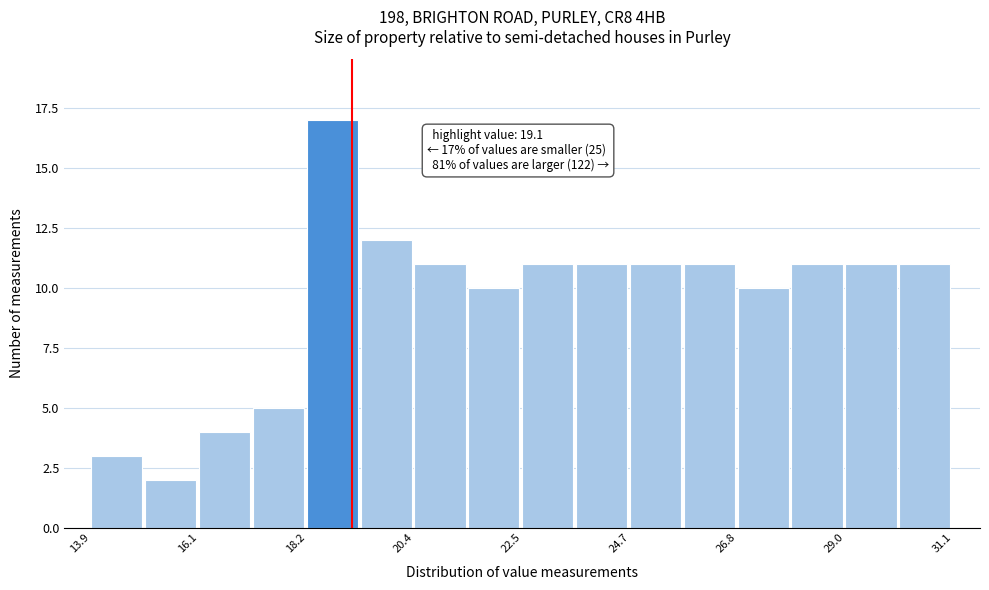

Read against the x-axis, roughly where is the centre of the tallest bar?

18.5